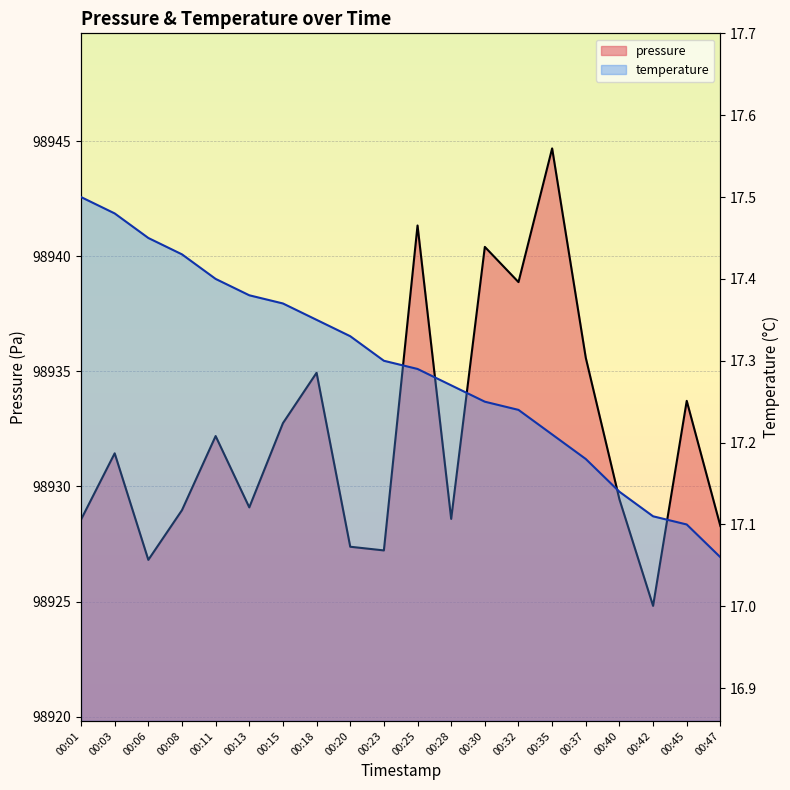

List the labels in order of pressure value, largest first.

00:35, 00:25, 00:30, 00:32, 00:37, 00:18, 00:45, 00:15, 00:11, 00:03, 00:40, 00:13, 00:08, 00:28, 00:01, 00:47, 00:20, 00:23, 00:06, 00:42